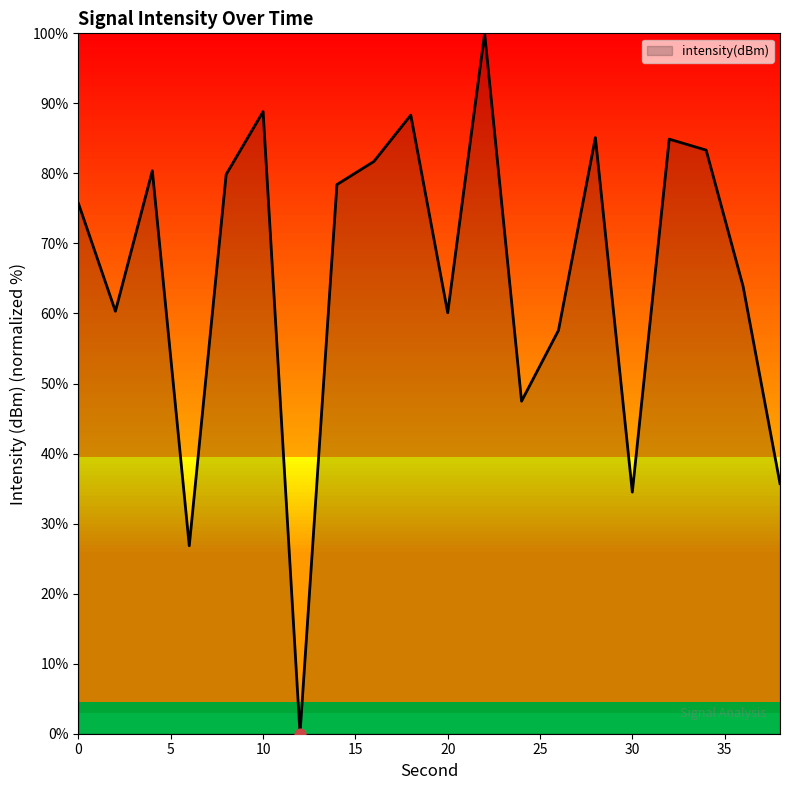

What is the difference between the maximum and minimum values?

100.0